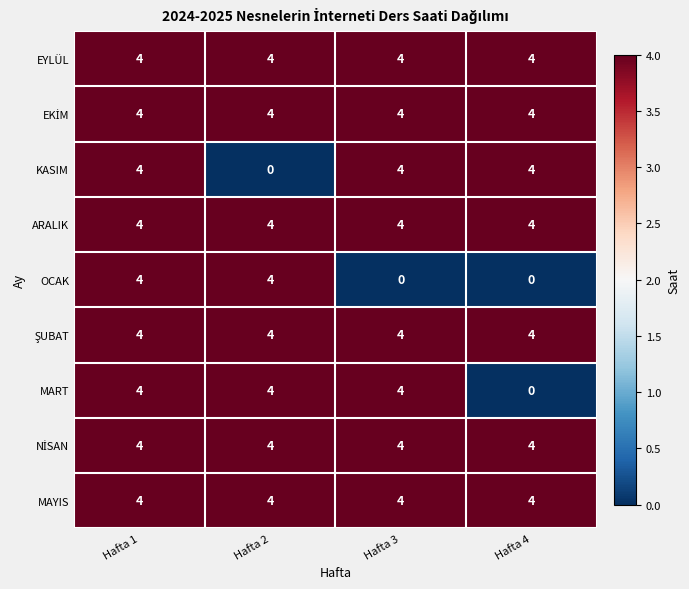

What is the spread (max minus min) of values at Hafta 2?

4